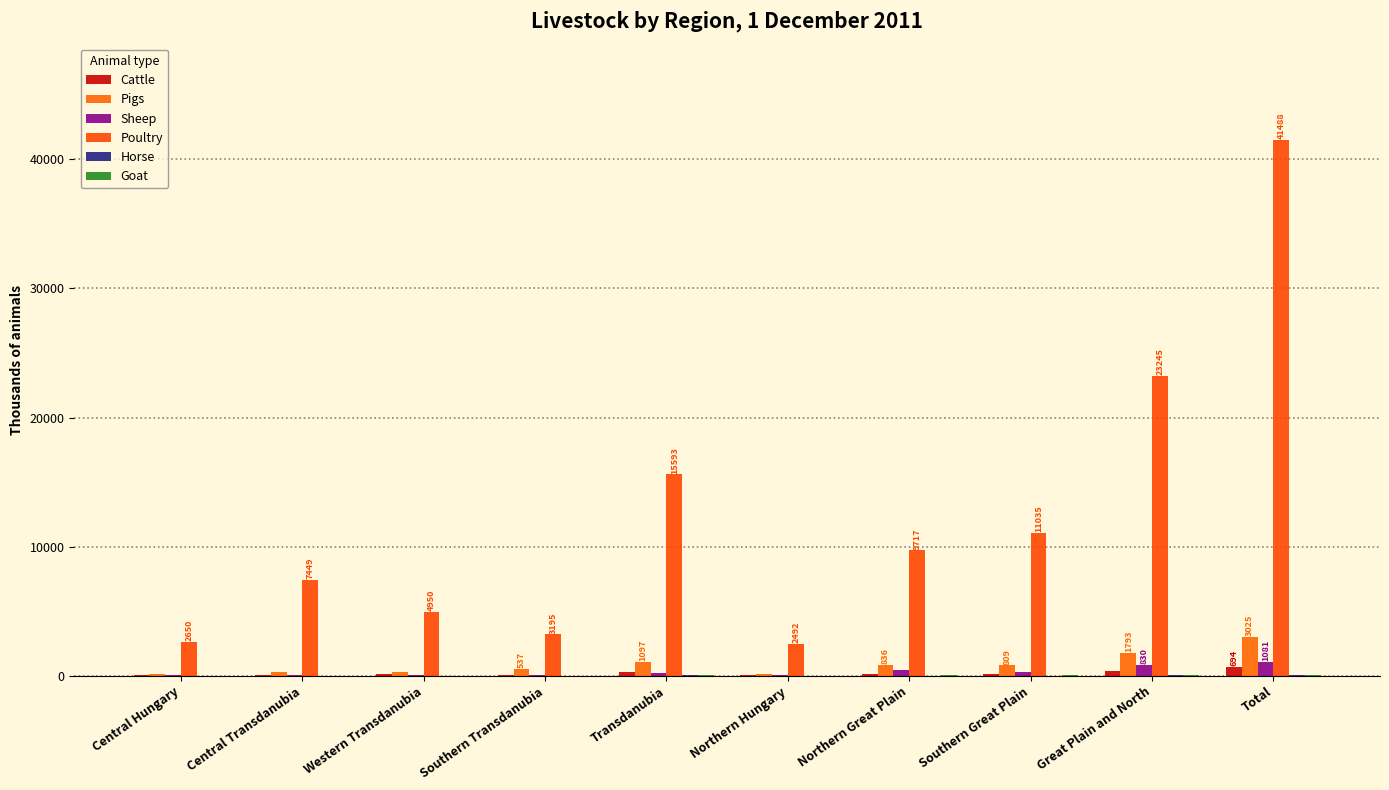

What is the value of the Horse bar at the 4th from the left?

9